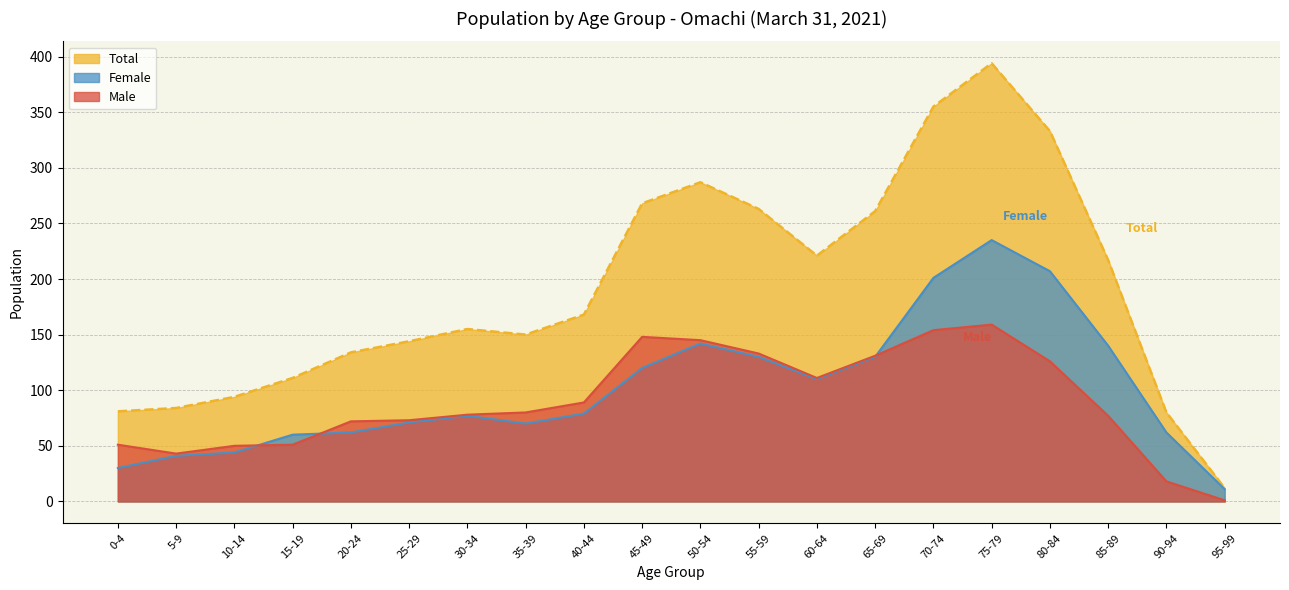

Which series has the widest spread of values?

Total